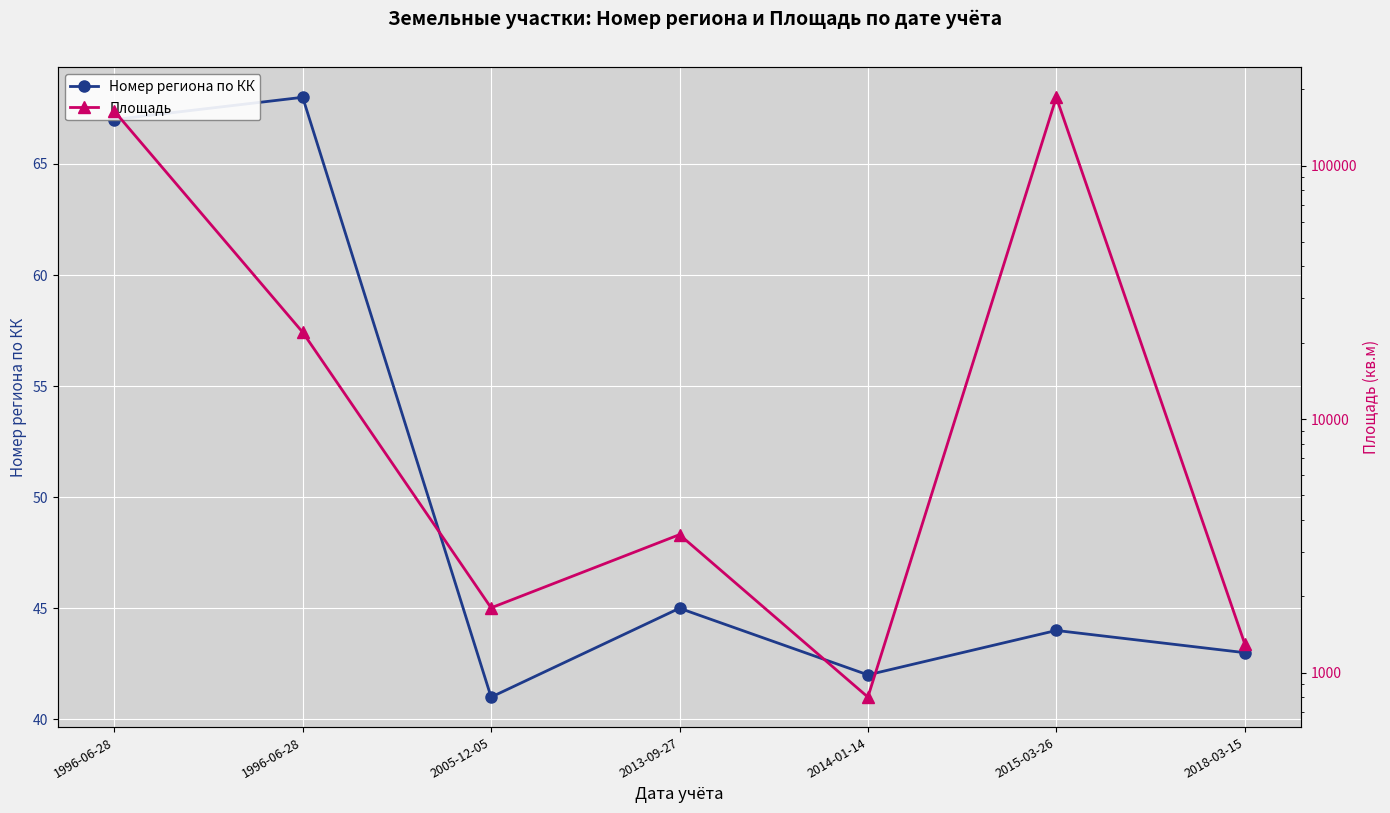

At which category does Номер региона по КК reach its first local peak?

1996-06-28